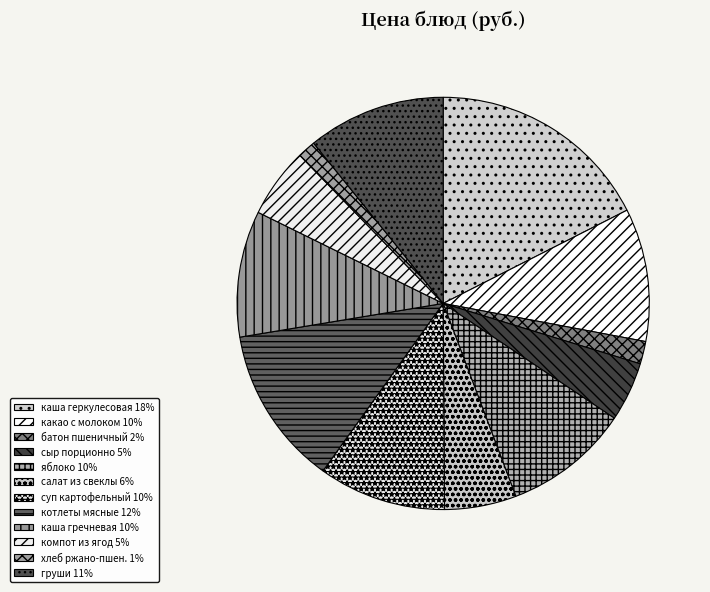

Rank the categories by value from highest to lowest.

каша геркулесовая молочная с маслом, котлеты мясные, груши, какао с молоком, суп картофельный с горохом и мясом птицы, каша гречневая с маслом, яблоко, салат из свеклы с сыром и маслом раст, компот из ягод, сыр твердо-мягкий порционно, батон пшеничный, хлеб ржано-пшеничный